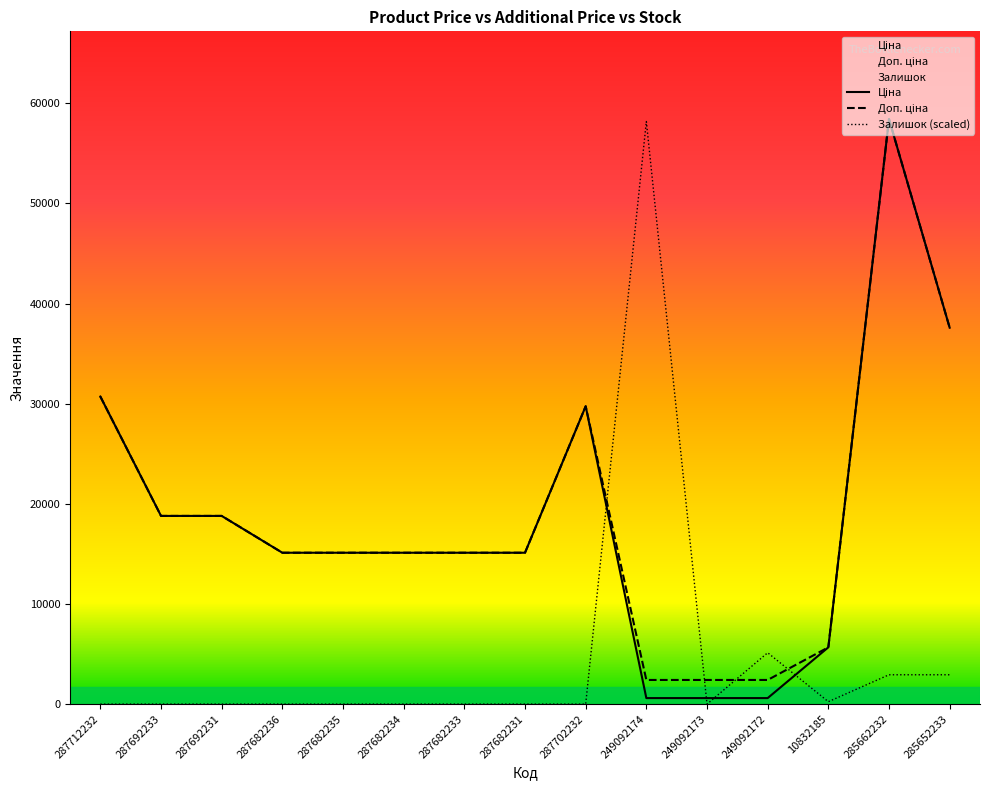

Reading right to left, transcribe all the data shown in this chart.

Ціна: 285652233=37593.6	285662232=58426.5	10832185=5673.8	249092172=603.7	249092173=603.7	249092174=603.7	287702232=29747.2	287682231=15120.0	287682233=15120.0	287682234=15120.0	287682235=15120.0	287682236=15120.0	287692231=18796.8	287692233=18796.8	287712232=30717.1
Доп. ціна: 285652233=37593.6	285662232=58426.5	10832185=5673.8	249092172=2414.8	249092173=2414.8	249092174=2414.8	287702232=29747.2	287682231=15120.0	287682233=15120.0	287682234=15120.0	287682235=15120.0	287682236=15120.0	287692231=18796.8	287692233=18796.8	287712232=30717.1
Залишок: 285652233=2933.6	285662232=2933.6	10832185=244.5	249092172=5133.7	249092173=0.0	249092174=58182.1	287702232=0.0	287682231=0.0	287682233=0.0	287682234=0.0	287682235=0.0	287682236=0.0	287692231=0.0	287692233=0.0	287712232=0.0